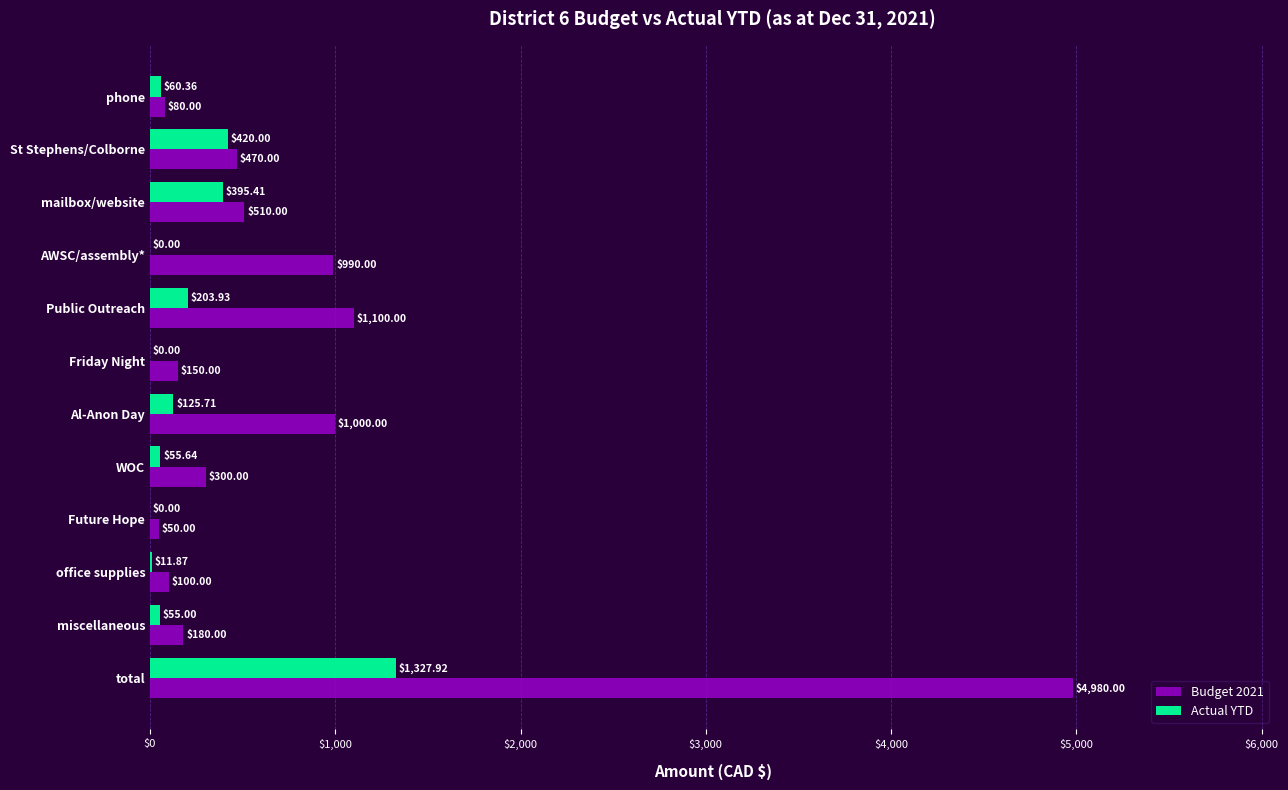

Between AWSC/assembly* and Al-Anon Day, which series saw the biggest shift?

Actual YTD